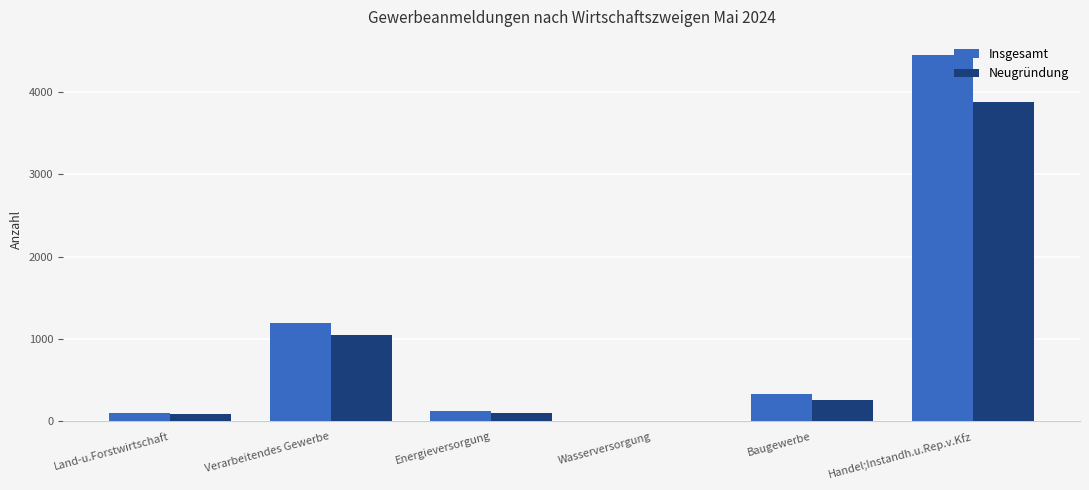

Is it true that Insgesamt equals 1915 at Handel;Instandh.u.Rep.v.Kfz?

False